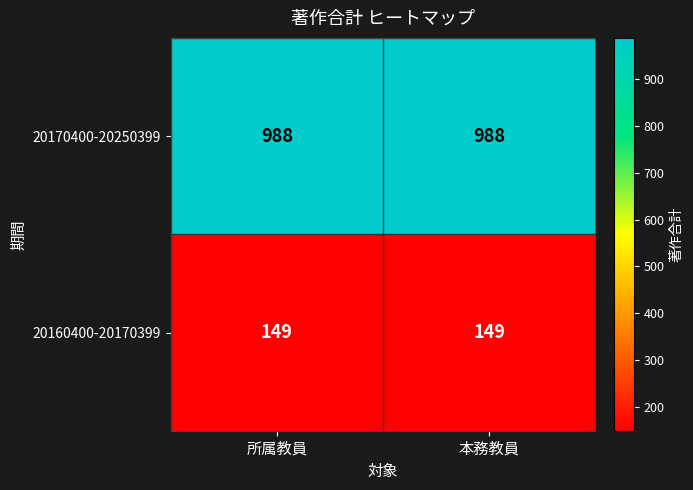

Is it true that 20170400-20250399 equals 1618 at 所属教員?

False